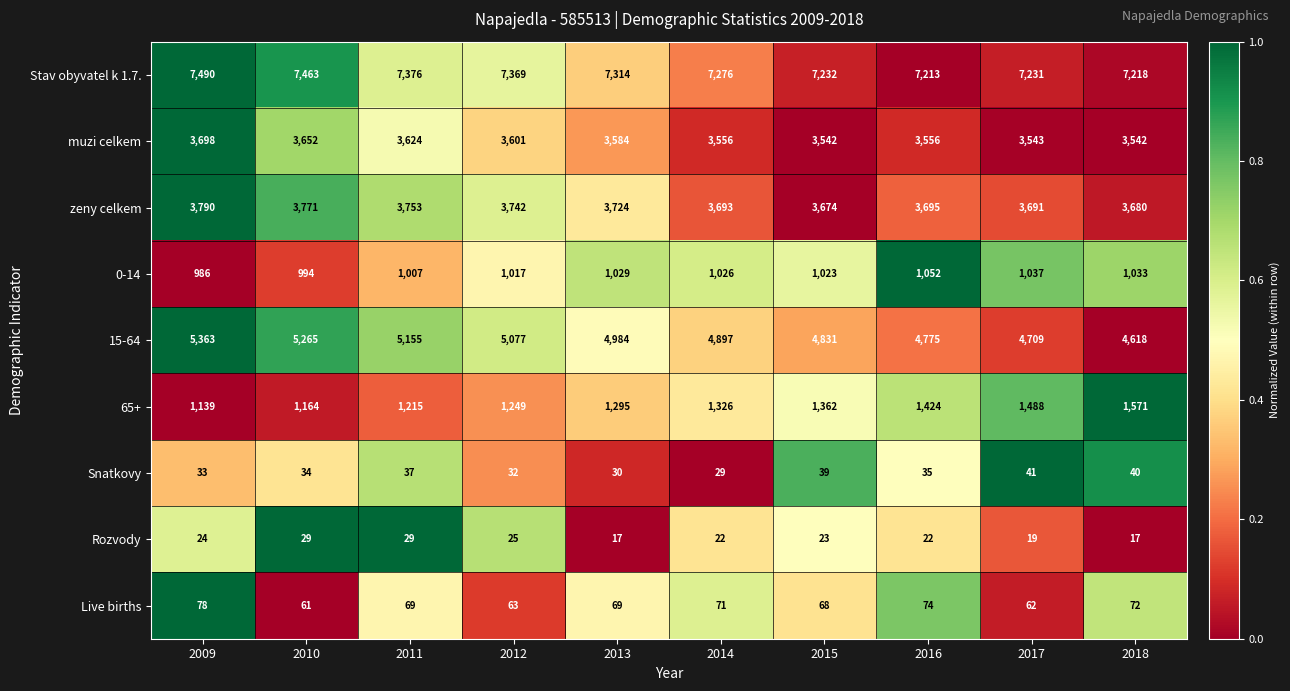

Where does the muzi celkem series first go above 3584?

2009